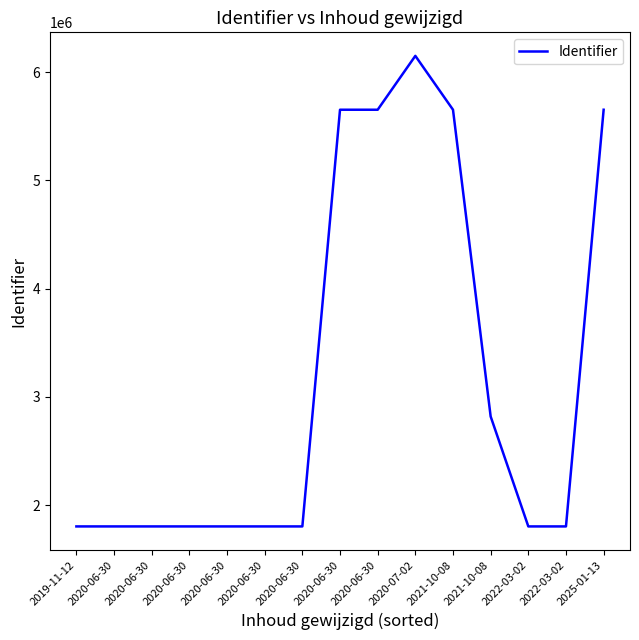

How many lines are shown in the chart?

1